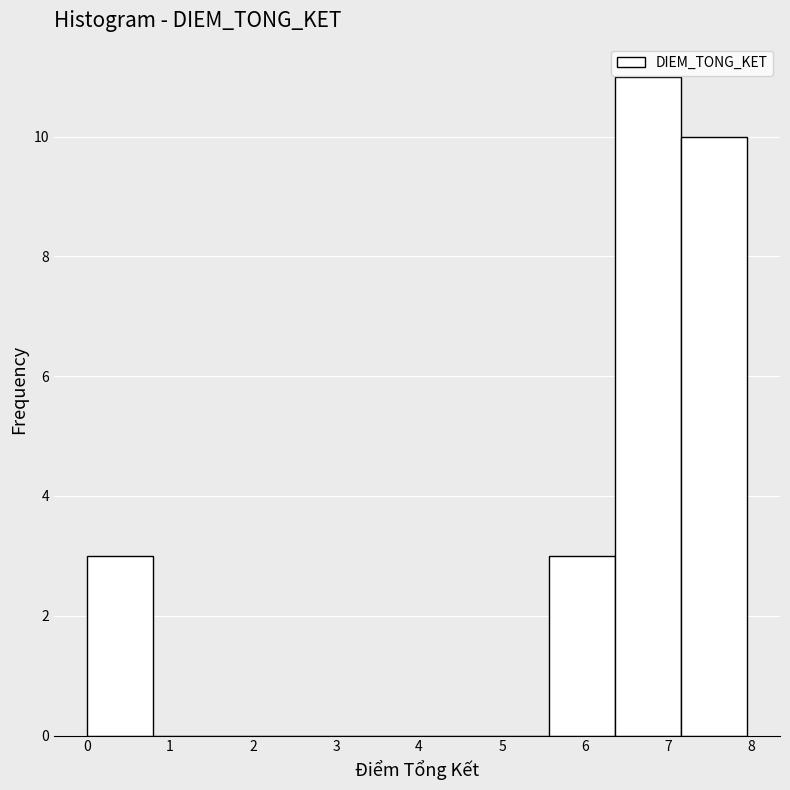

Over which range of the x-axis is the bar tallest?

6.4 to 7.2